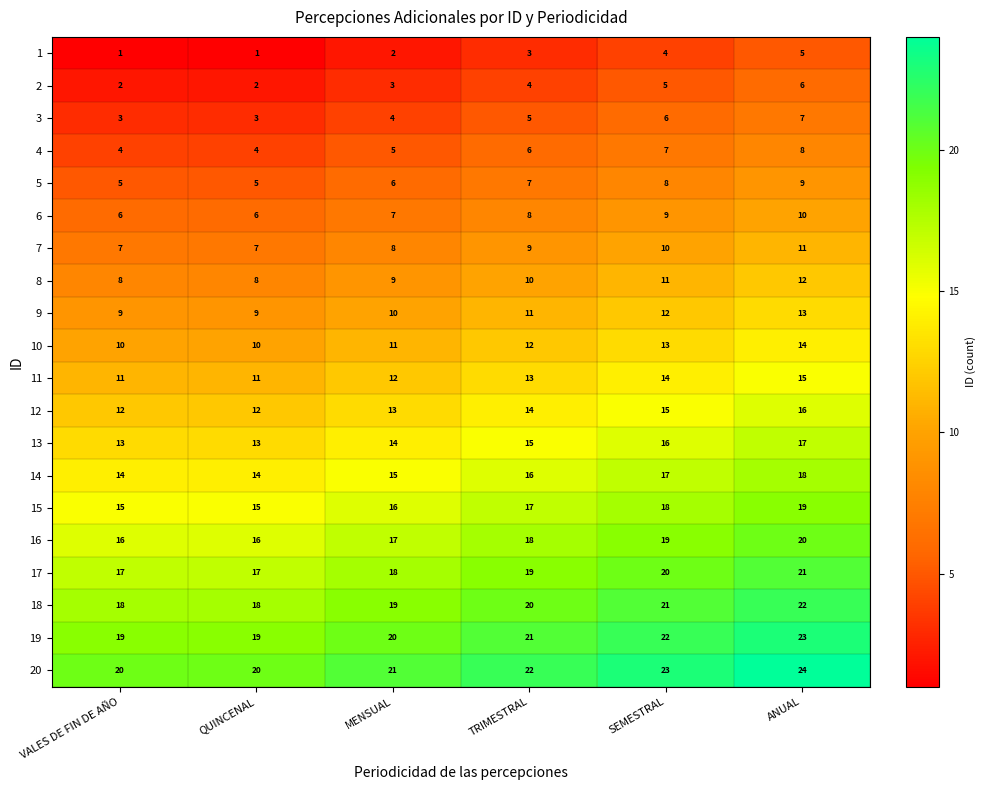

What is the total value across all series at ANUAL?

290